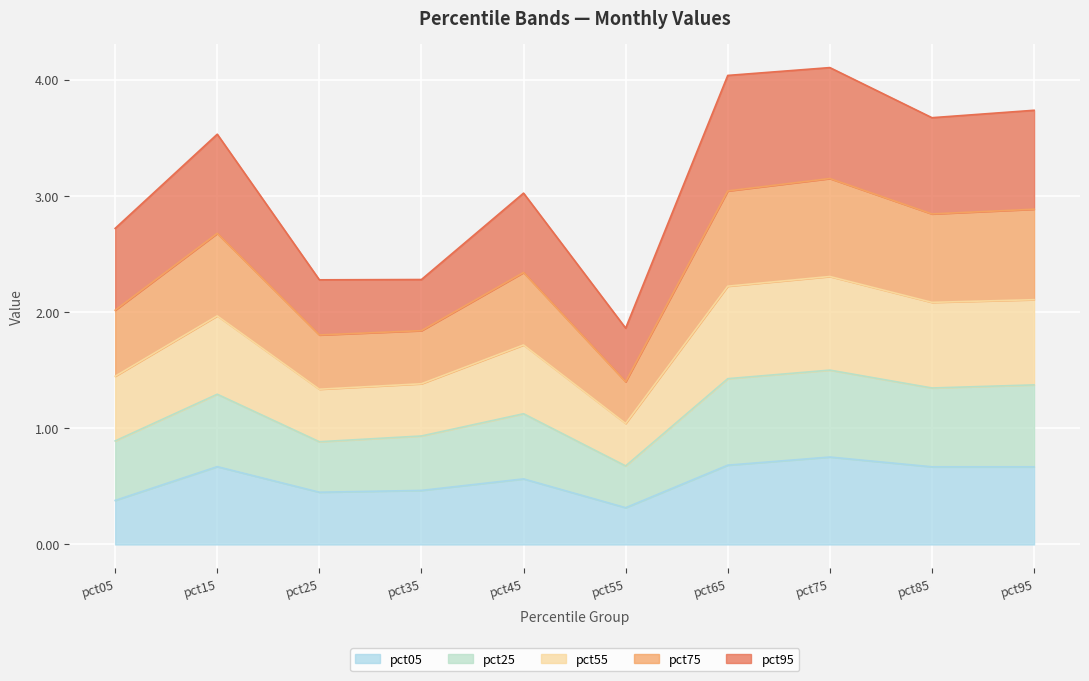

Which has a higher value, pct45 or pct05?

pct45